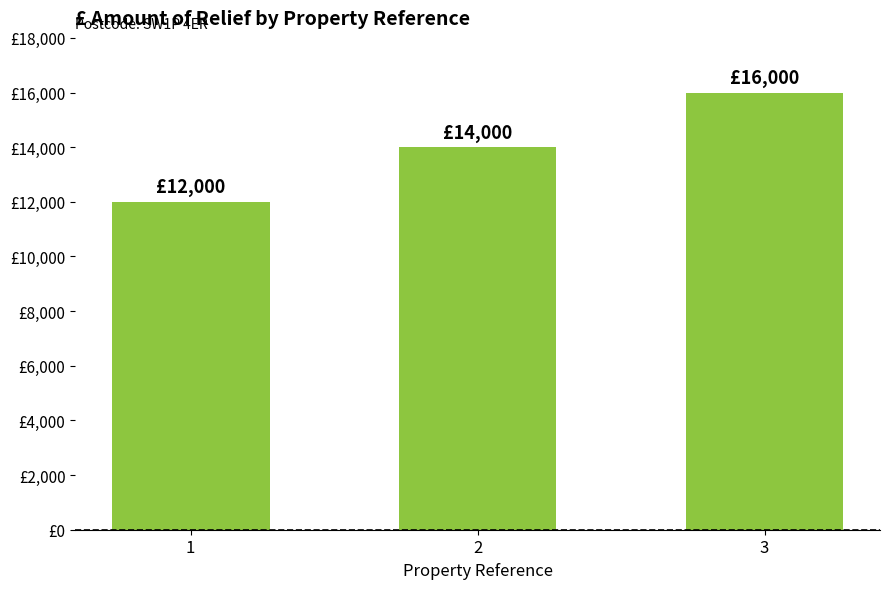

Reading left to right, transcribe all the data shown in this chart.

1=12000	2=14000	3=16000